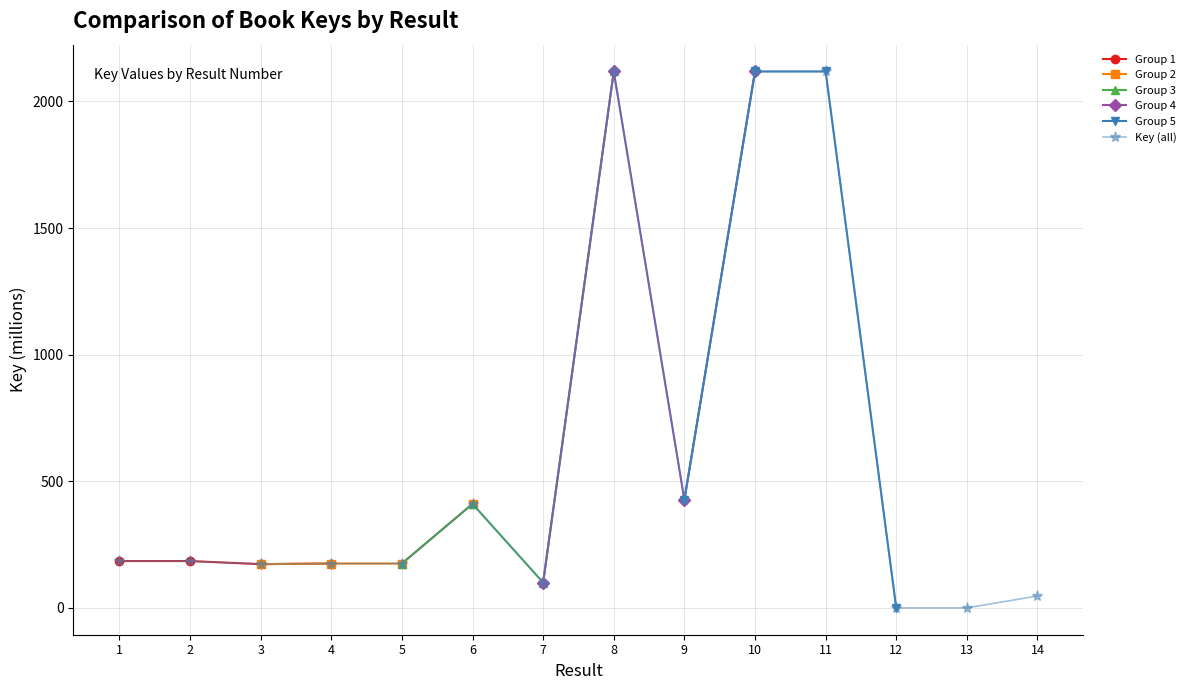

At which category does the data reach its first local valley?

3